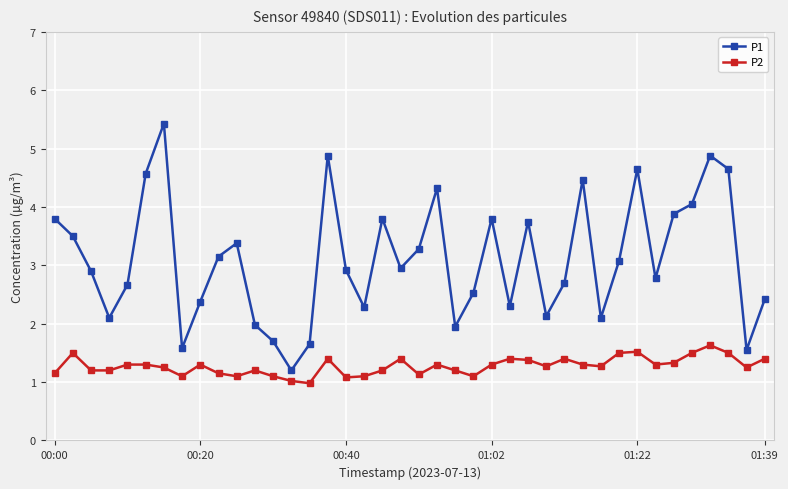

What is the difference between the maximum and minimum values in the P1 series?

4.2